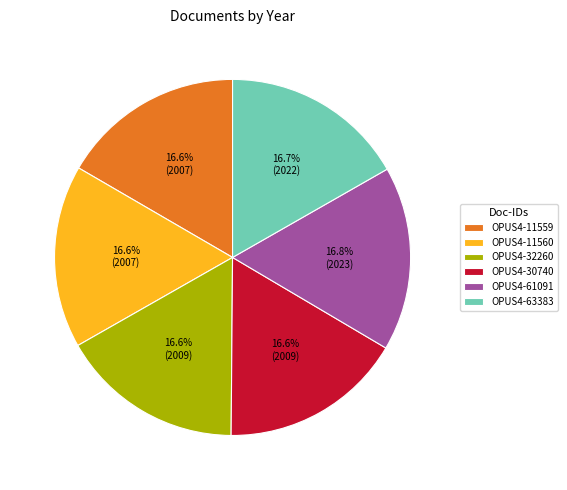

Combined, do OPUS4-63383 and OPUS4-11560 account for over 50%?

No